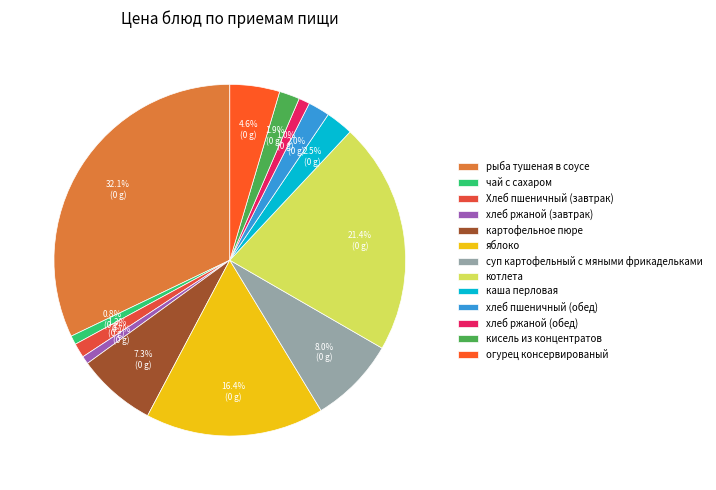

Count the number of slices in the pie.

13